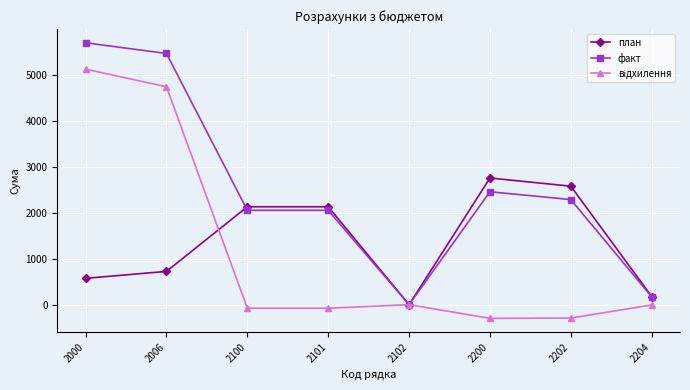

What value does the план series have at 2006?

722.6